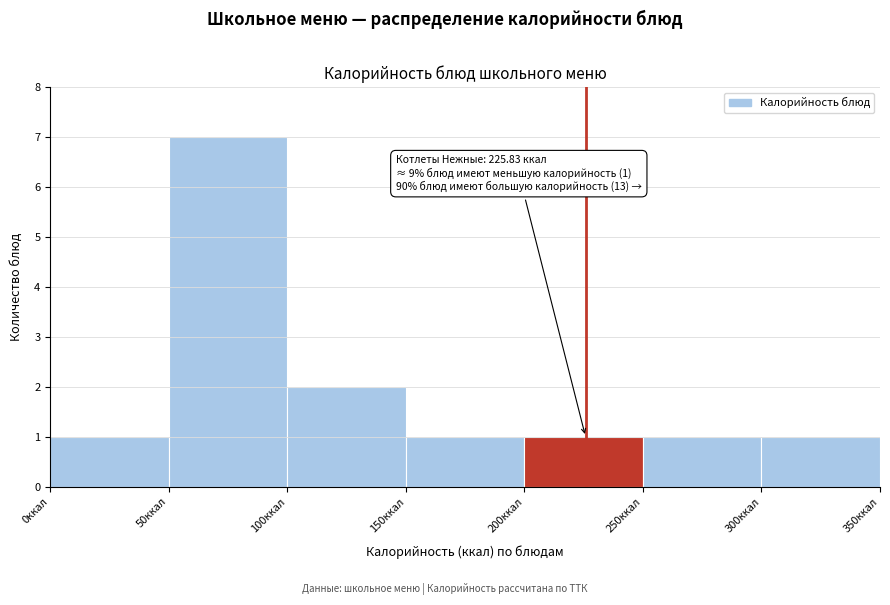

Over which range of the x-axis is the bar tallest?

50 to 100